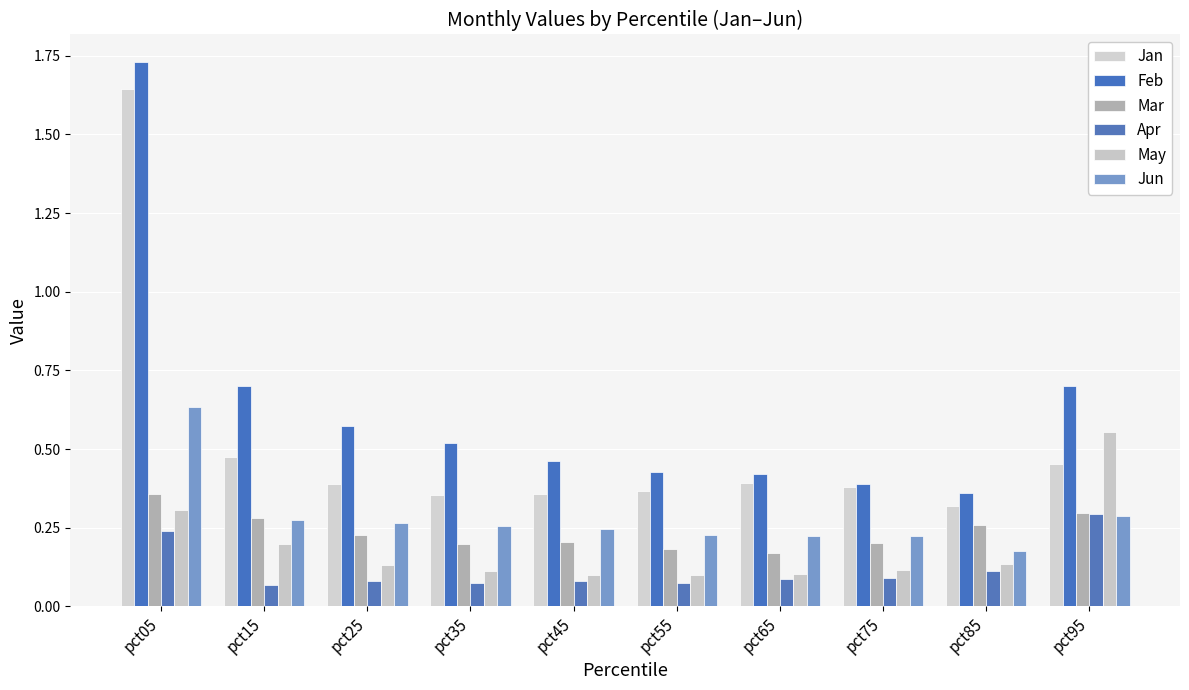

How many groups of bars are there?

10